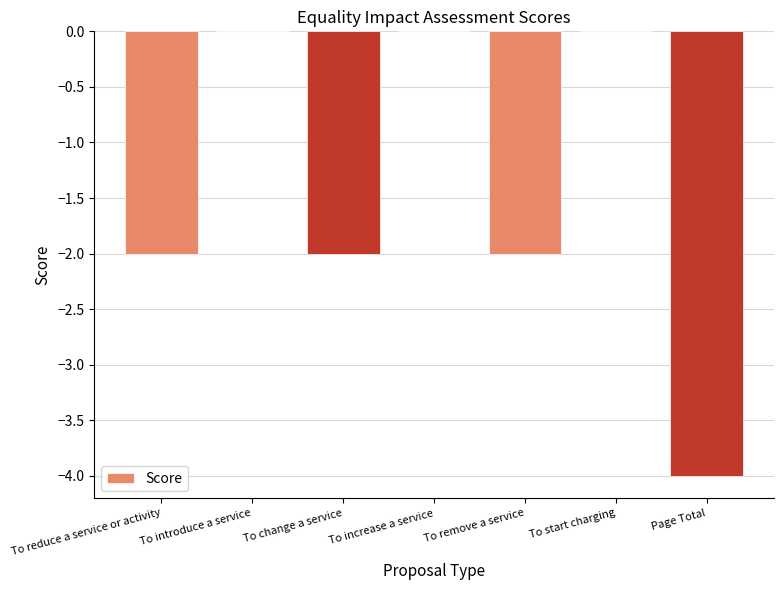

The value at To increase a service is 0. True or false?

True